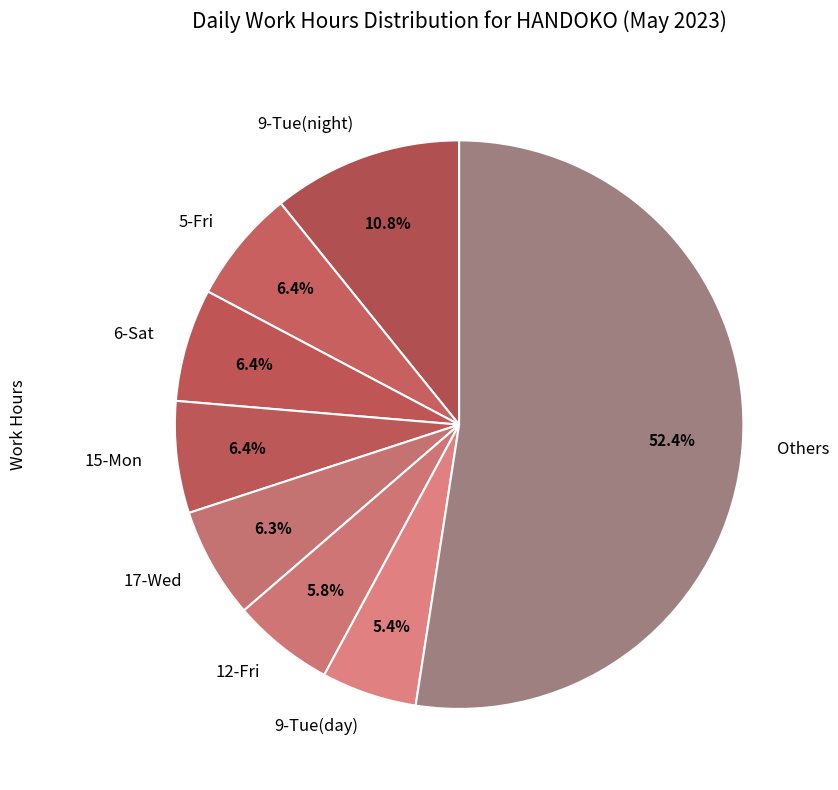

What percentage do 5-Fri and 15-Mon together represent?

12.8%